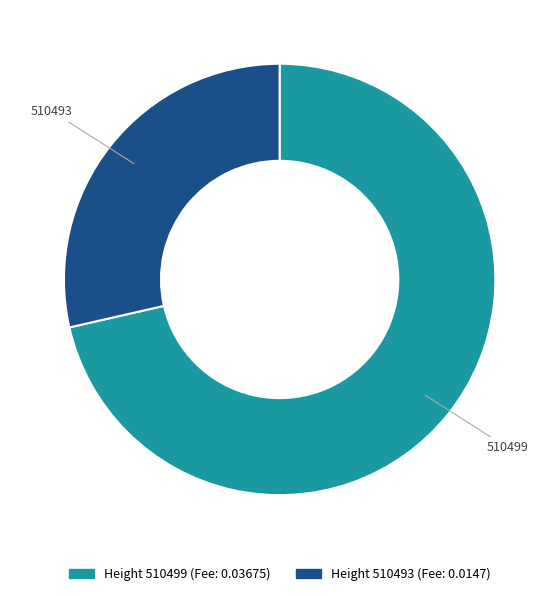

Is the sum of 510493 and 510499 greater than half?

Yes